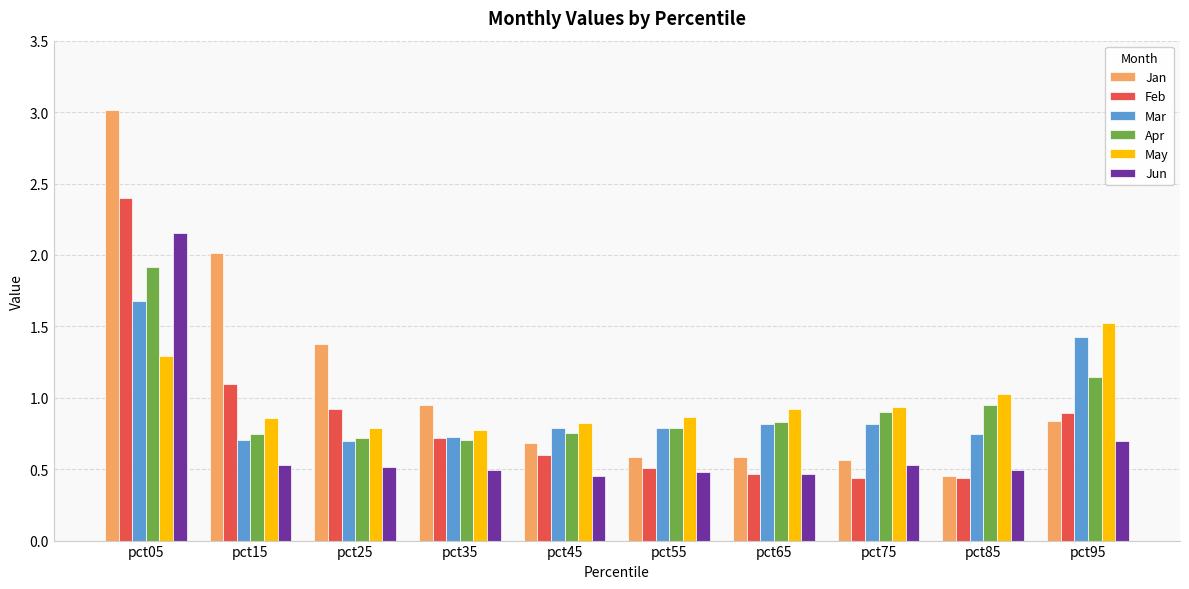

What is the sum of all Apr values?

9.5